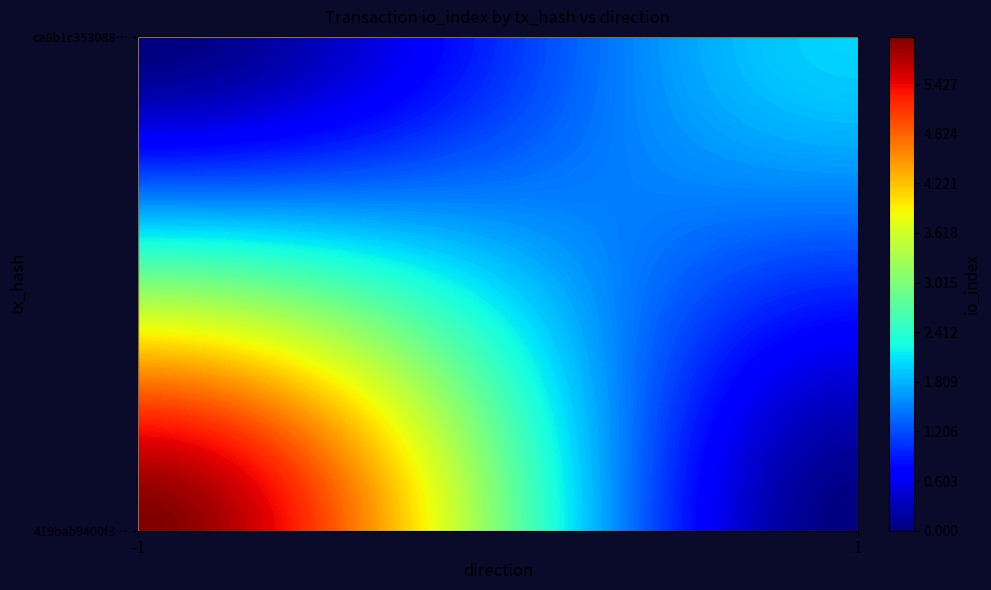

At how many categories does at least one series exceed 5?

1